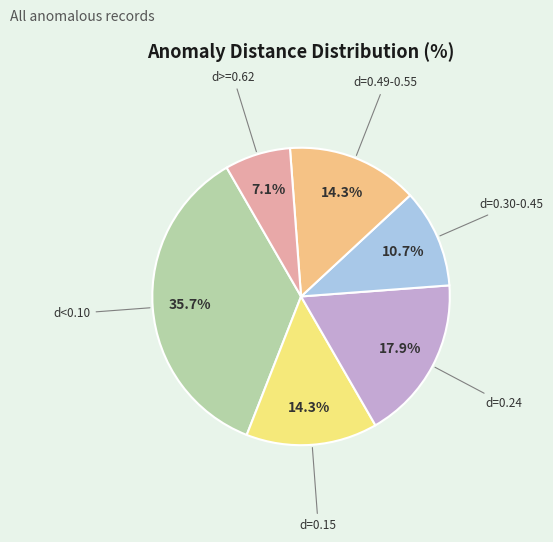

To the nearest percent, what is the difference between the largest and smallest slice percentages?

29%